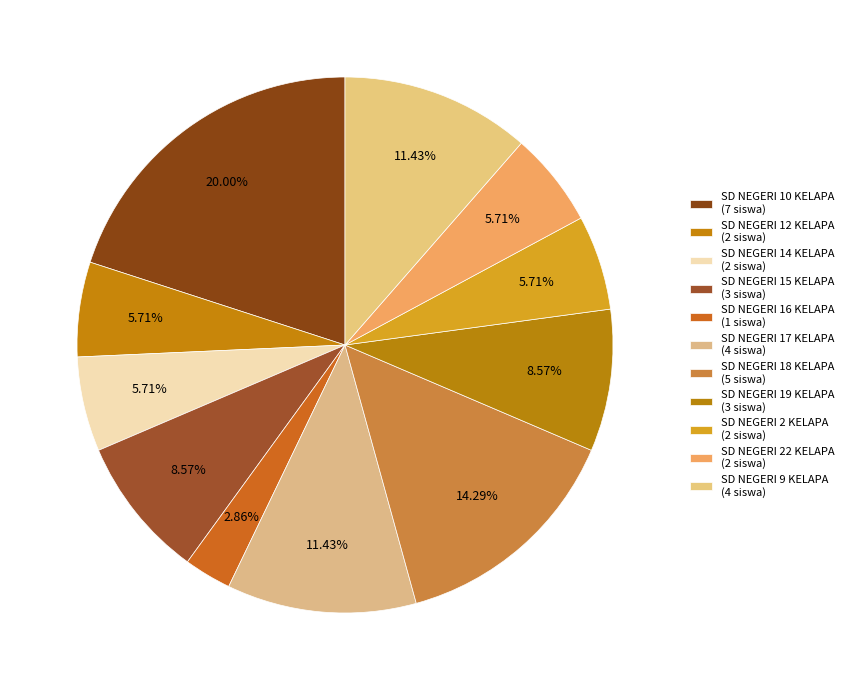

How many slices are in this pie chart?

11